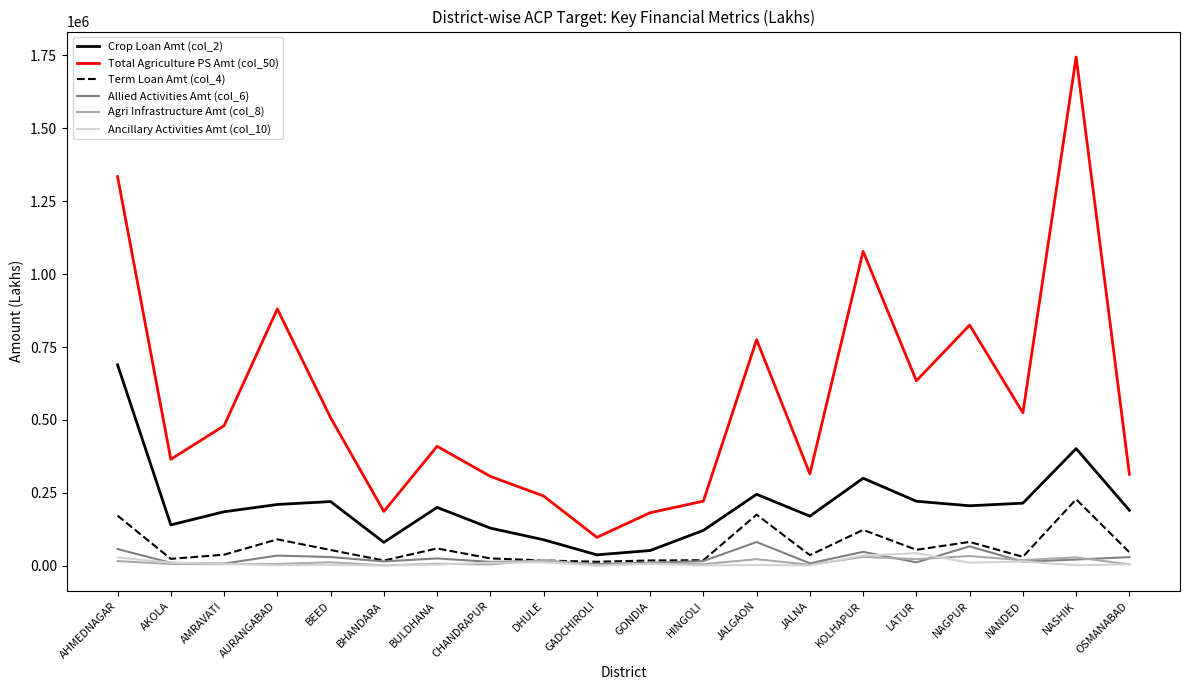

At how many categories does at least one series exceed 675460?

6